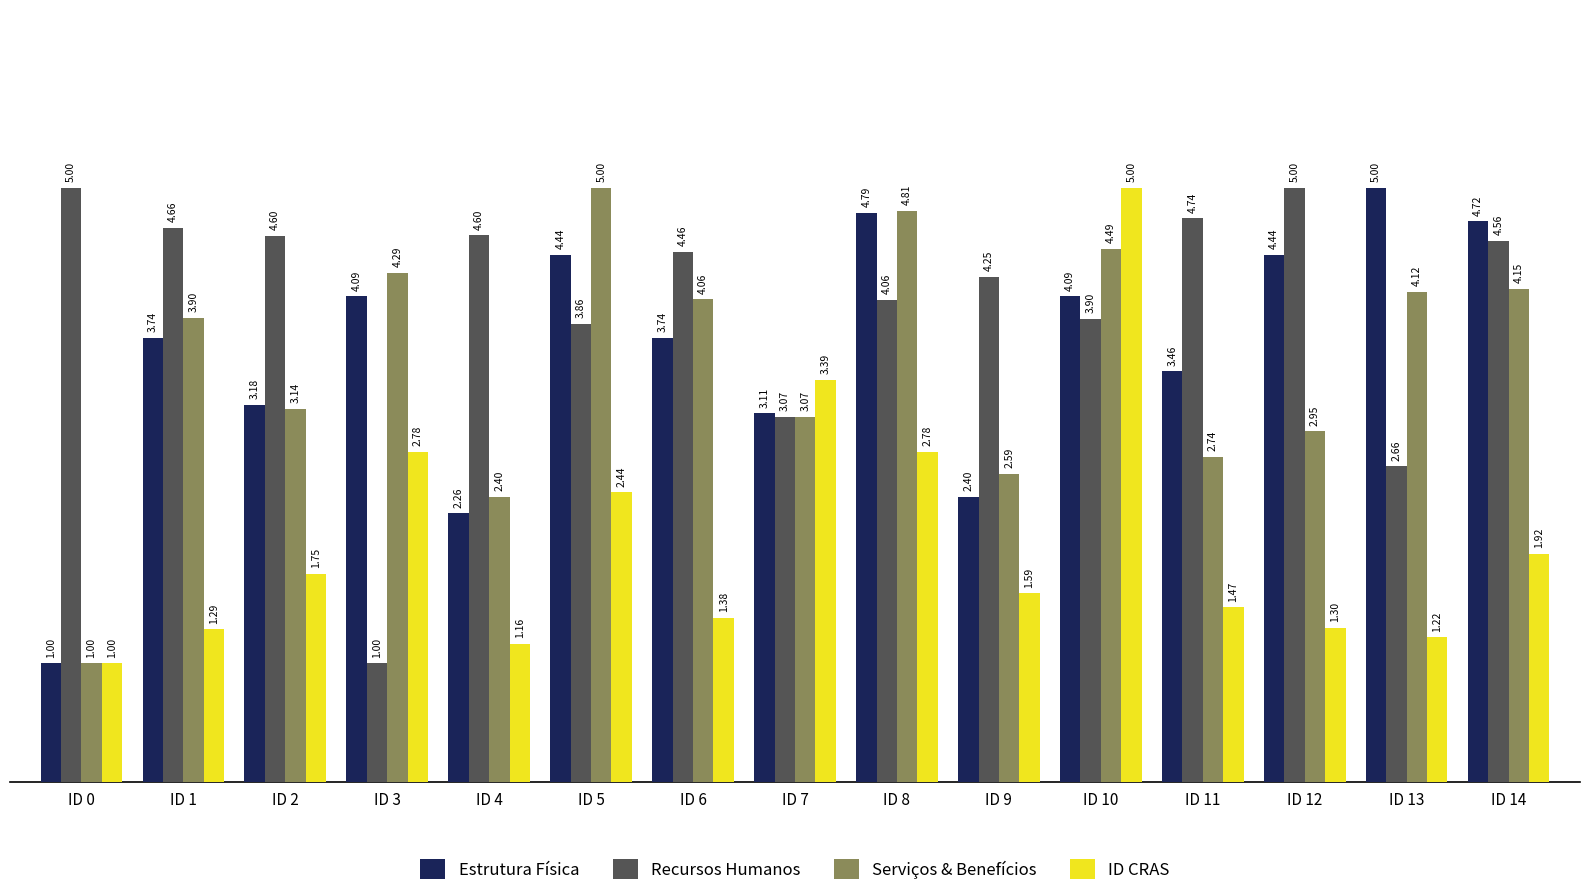

Which series has the largest total across all categories?

Recursos Humanos